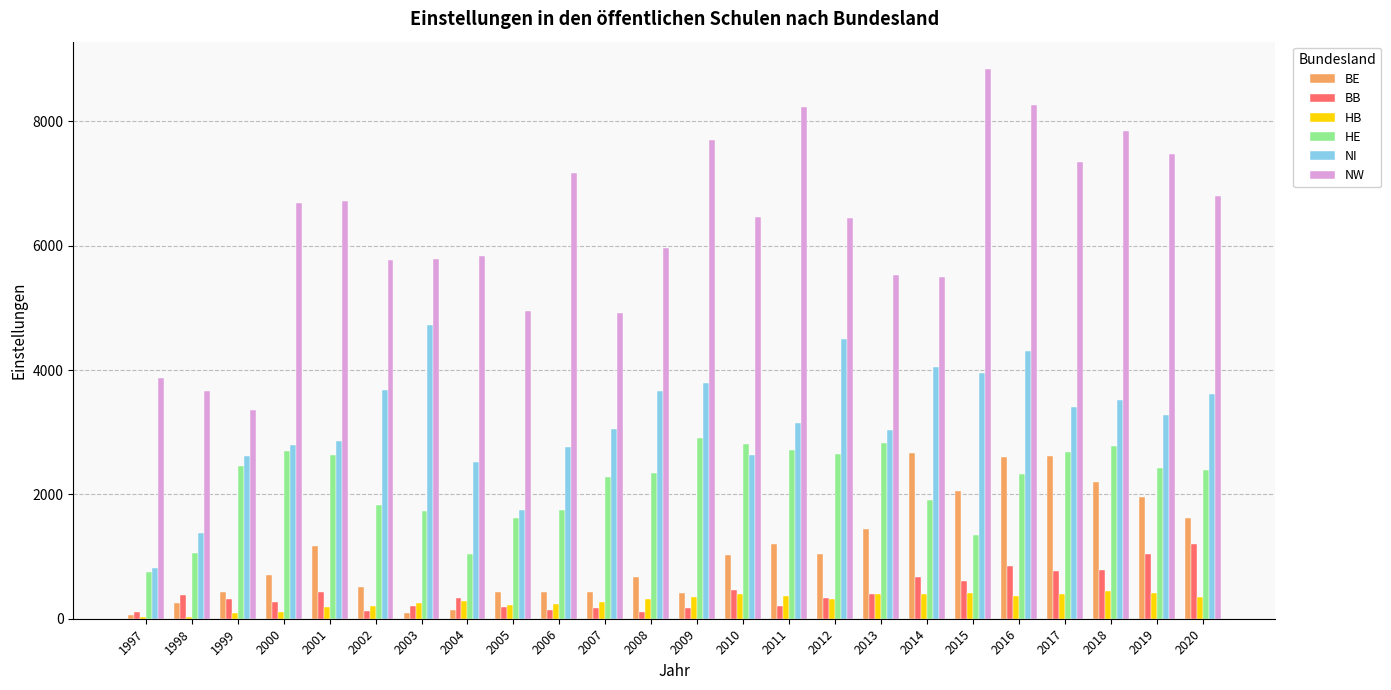

At which label is NW closest to 6101?

2008